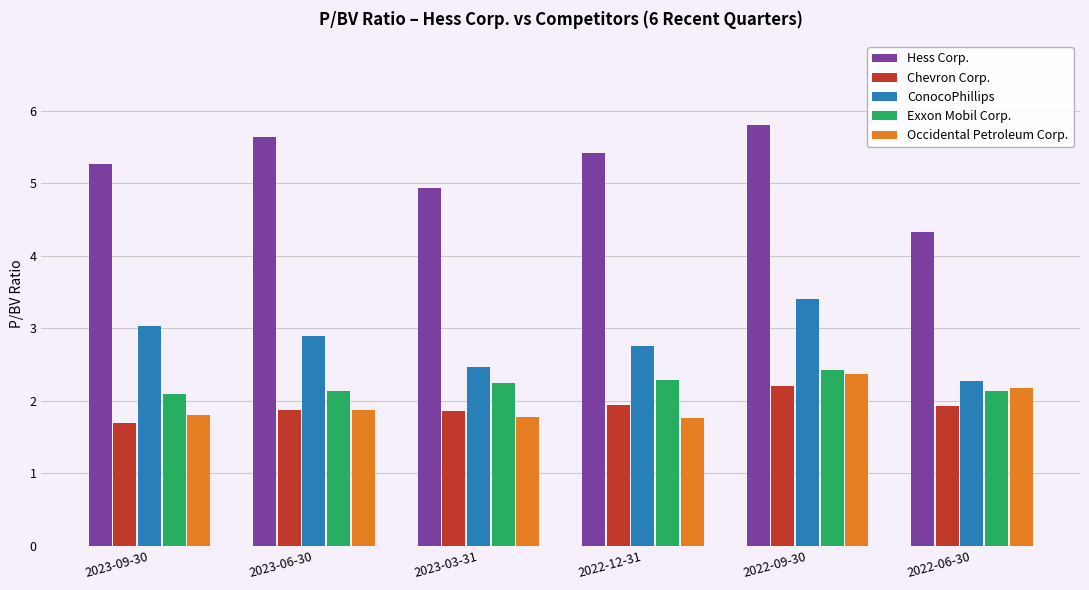

At 2022-09-30, list the series in order from largest to smallest.

Hess Corp., ConocoPhillips, Exxon Mobil Corp., Occidental Petroleum Corp., Chevron Corp.